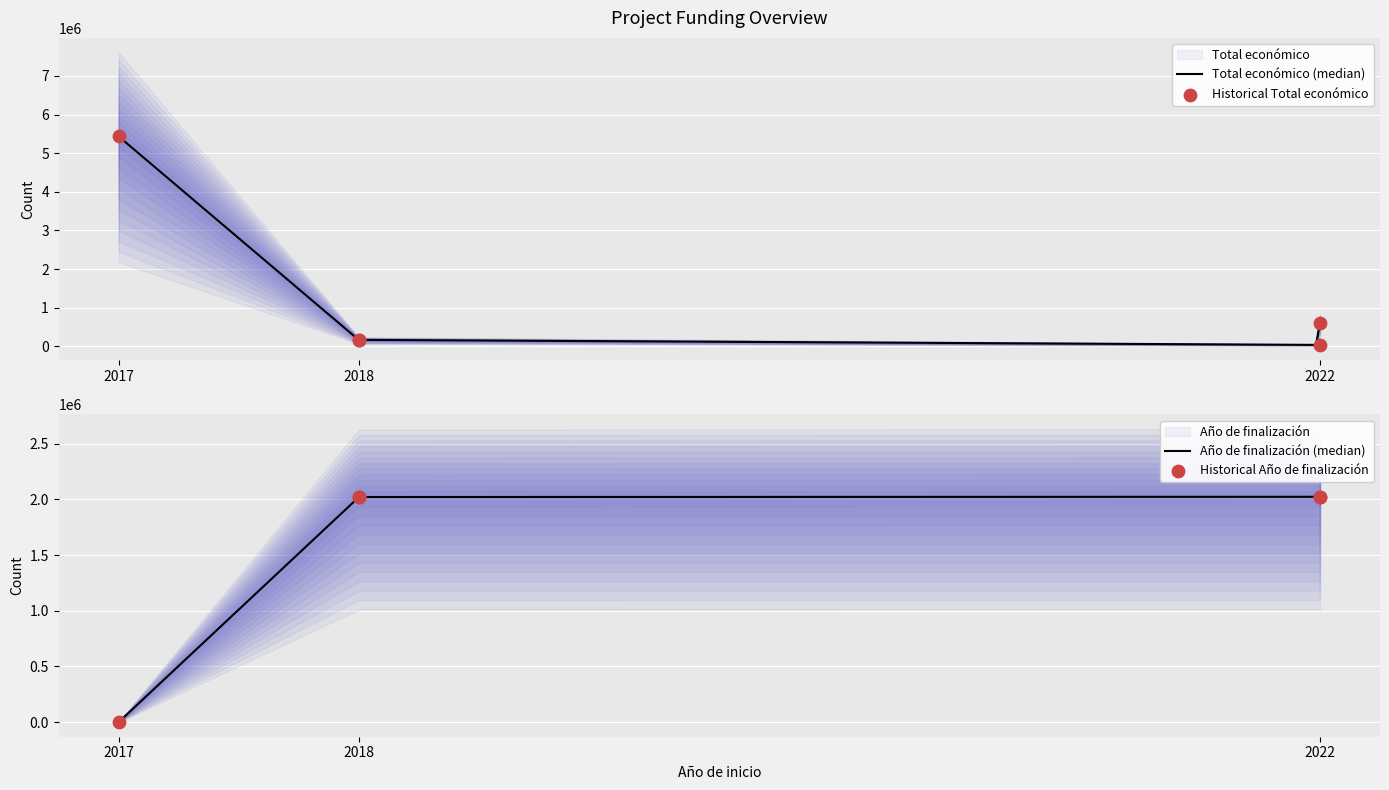

Is the value of Año de finalización at 2018 greater than the value of Total económico at 2018?

Yes